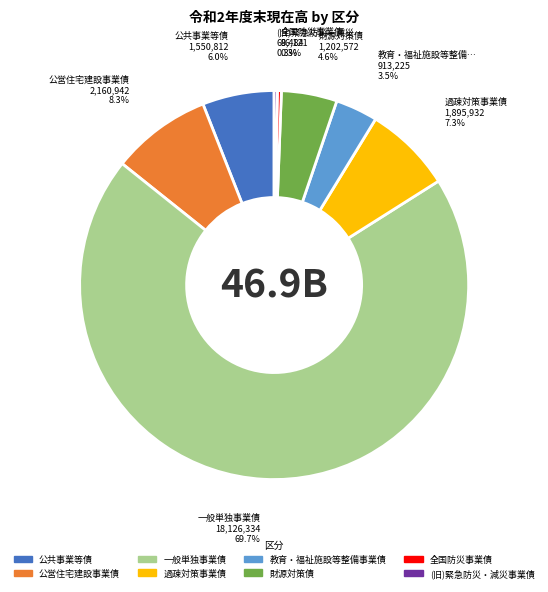

Is there any slice that represents more than half of the pie?

Yes